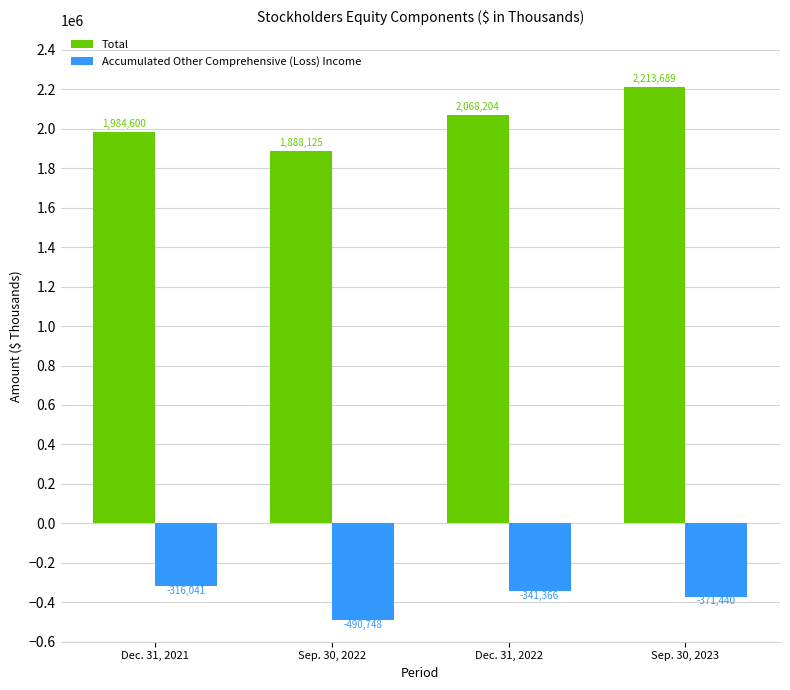

How many values in the Accumulated Other Comprehensive (Loss) Income series exceed -341366?

1